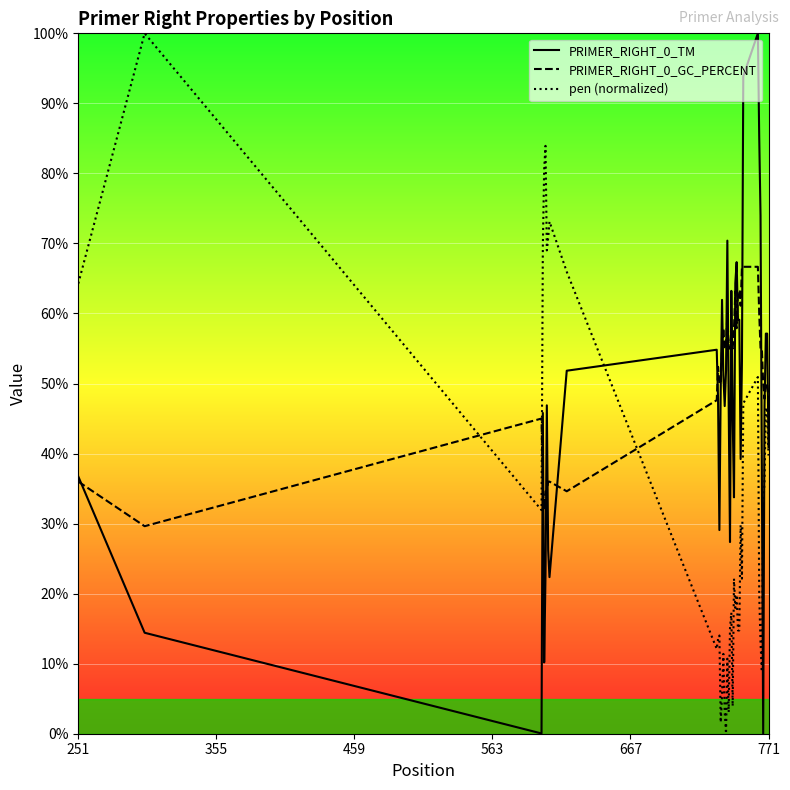

What is the maximum value for pen (normalized)?

100.0